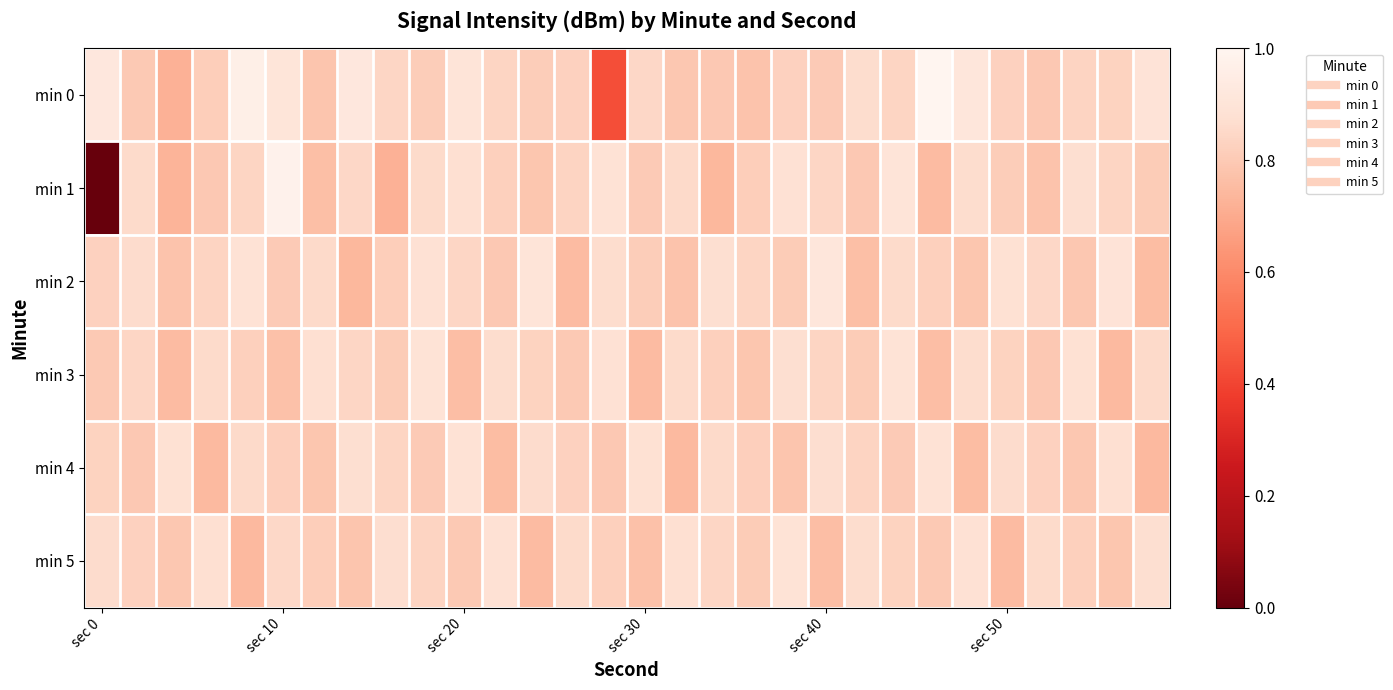

At which category is the sum across all series the highest?

sec 10